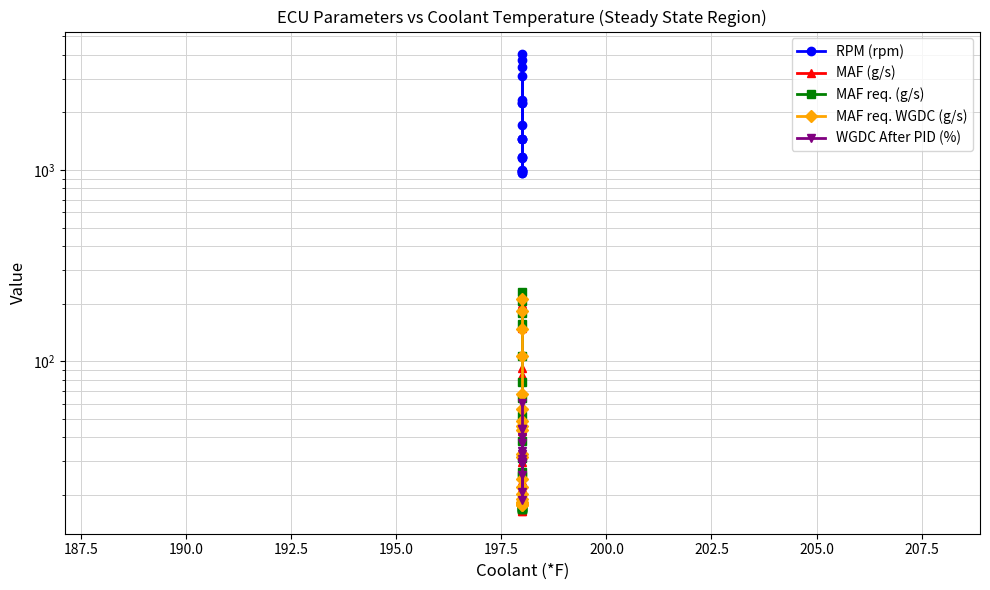

Between 190.0 and 202.5, which series saw the biggest shift?

RPM (rpm)